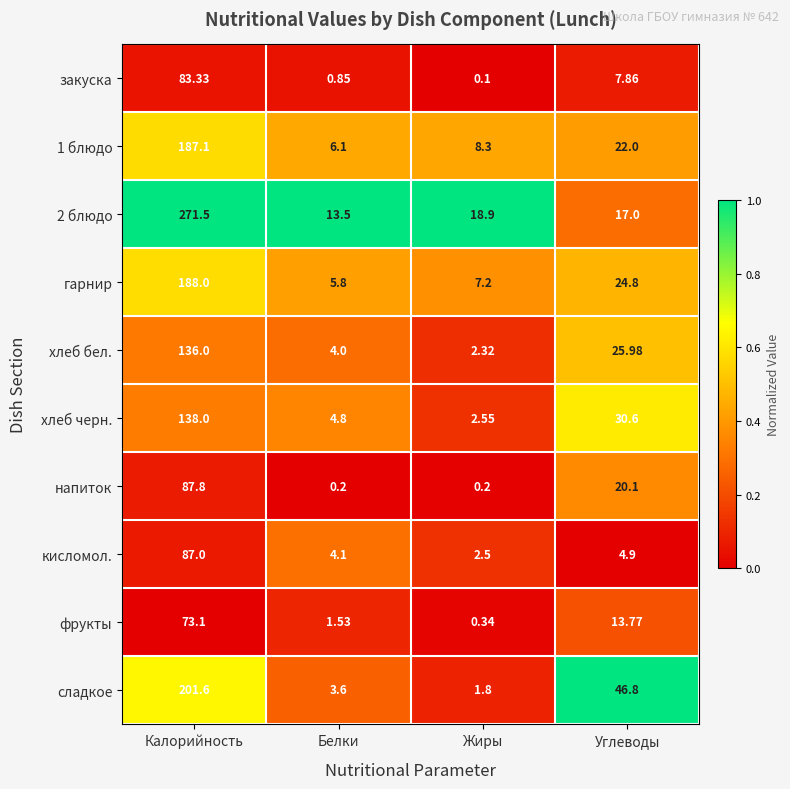

Where is сладкое nearest to the value 101?

Углеводы